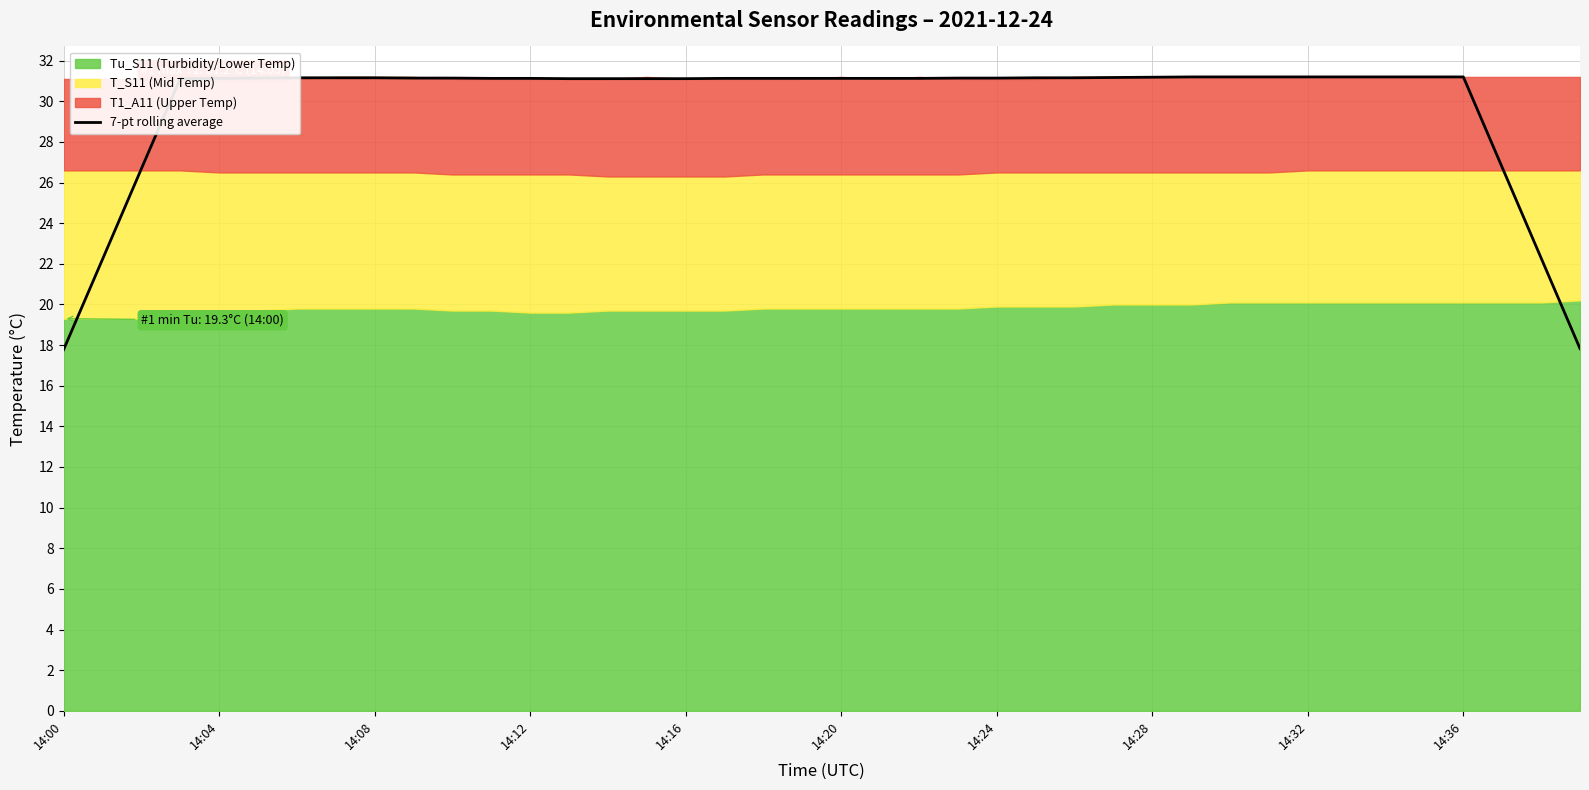

What is the minimum value for 7-pt rolling average?

17.8